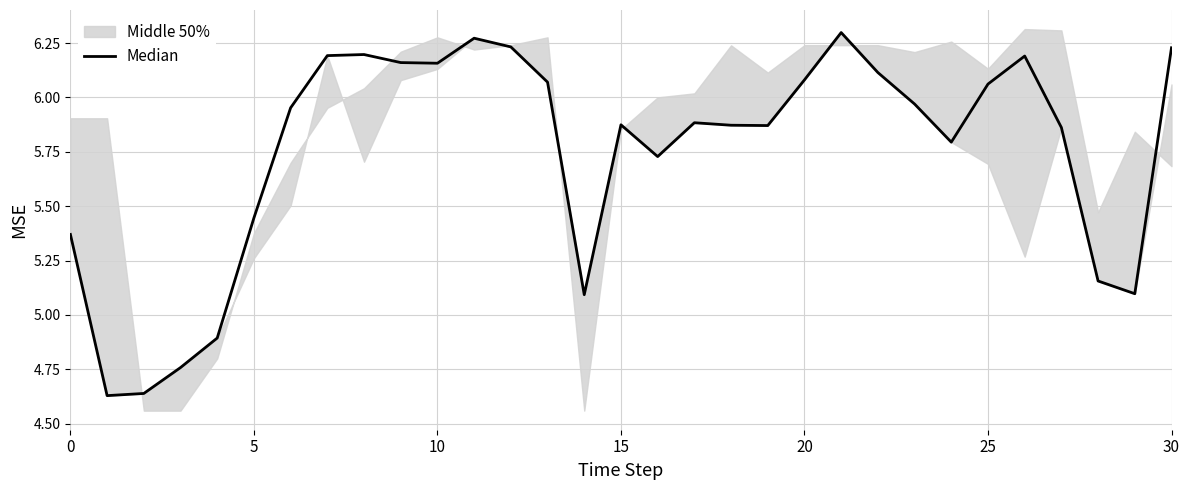

What is the difference between the values at 10 and 13?

0.1